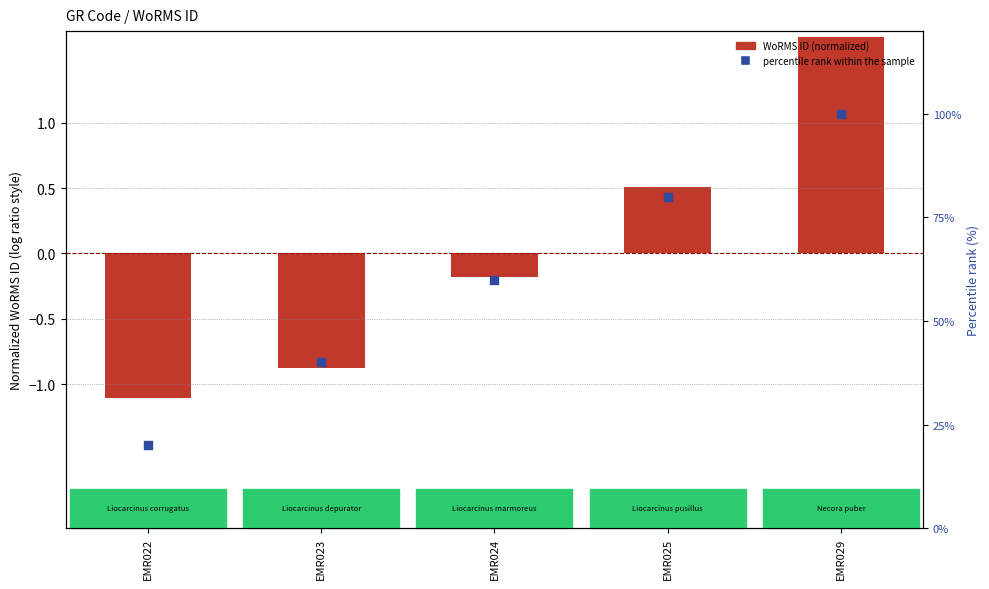

Which series reaches the maximum Y coordinate?

Percentile rank within sample